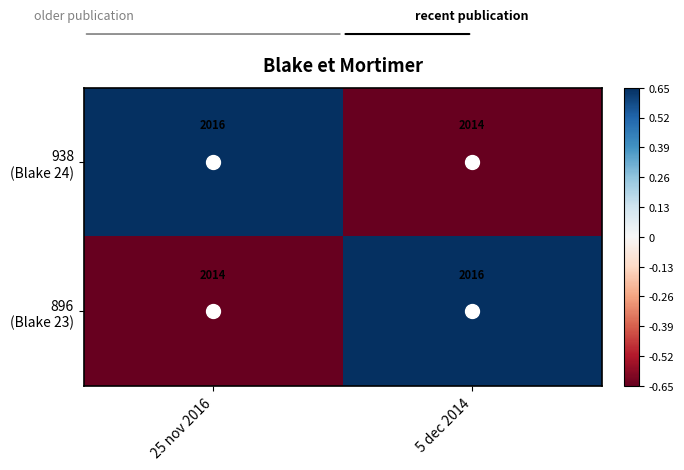

What is the total value across all series at 25 nov 2016?

4030